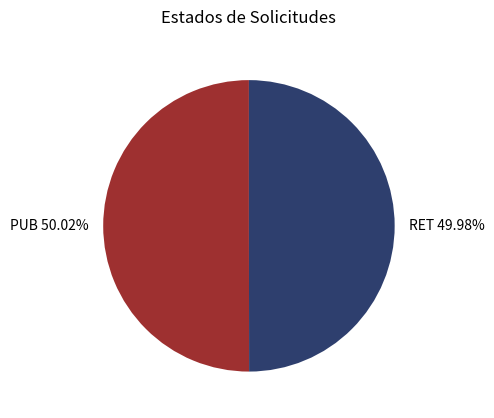

What percentage is the RET slice, to the nearest percent?

50%